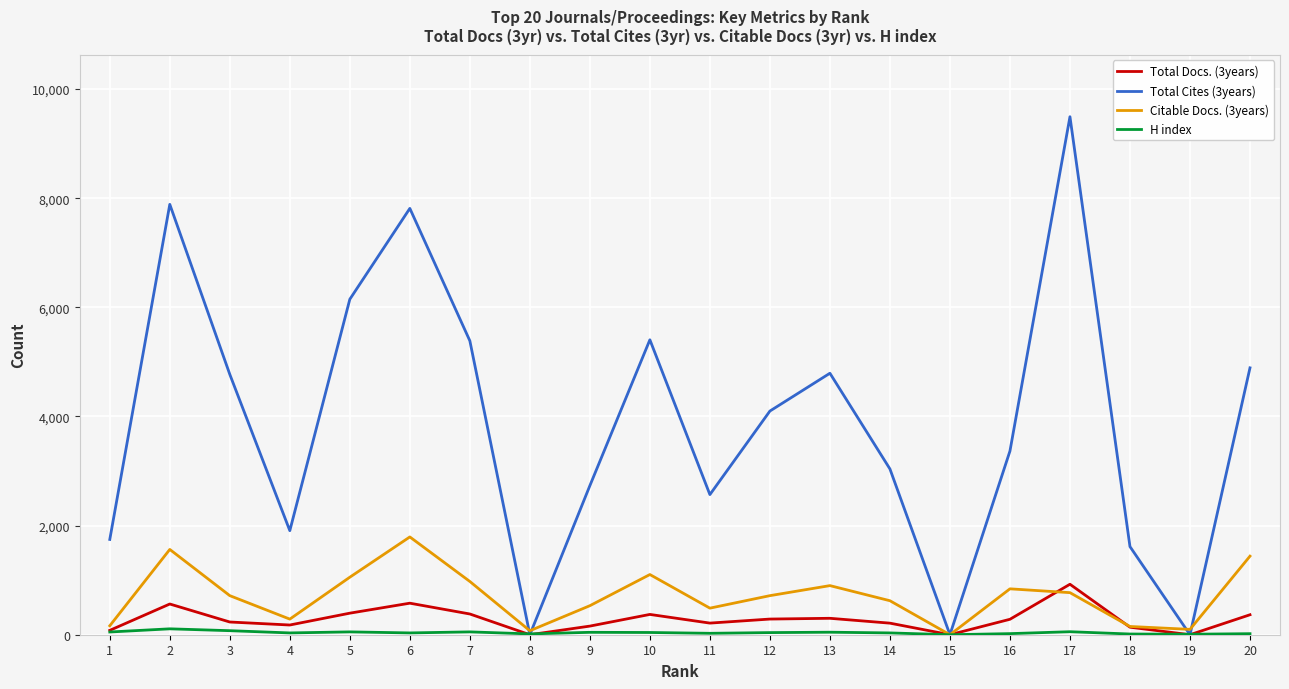

Where do Total Cites (3years) and H index first cross each other?

7 and 8